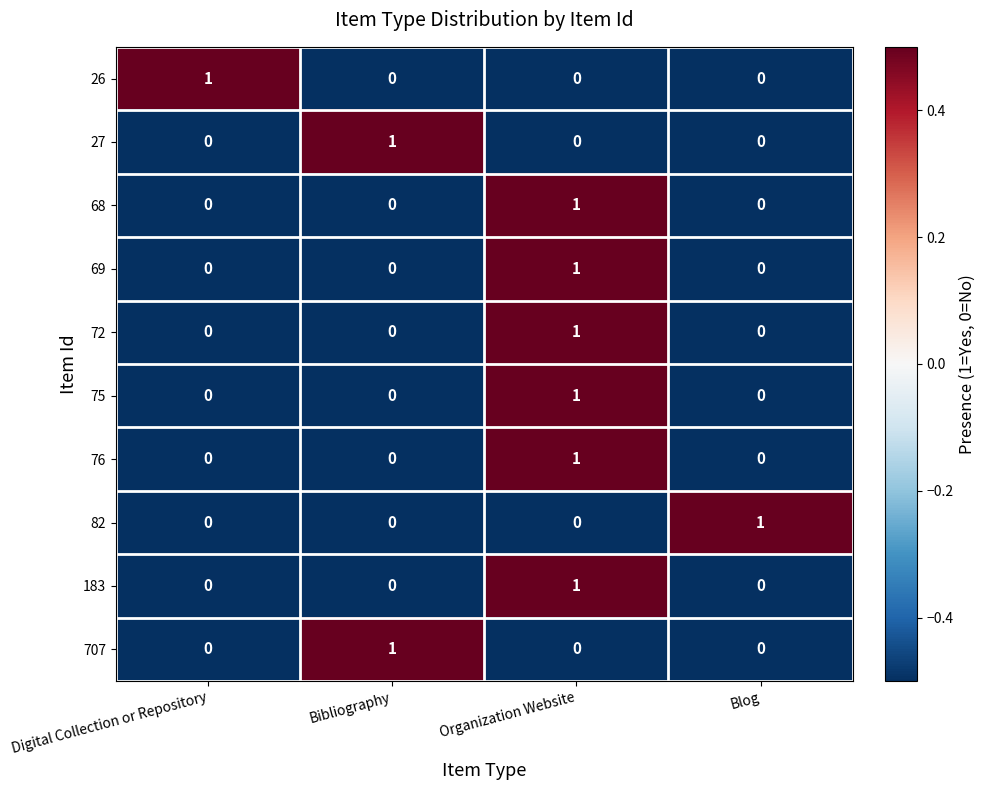

At which label does 183 reach its peak?

Organization Website